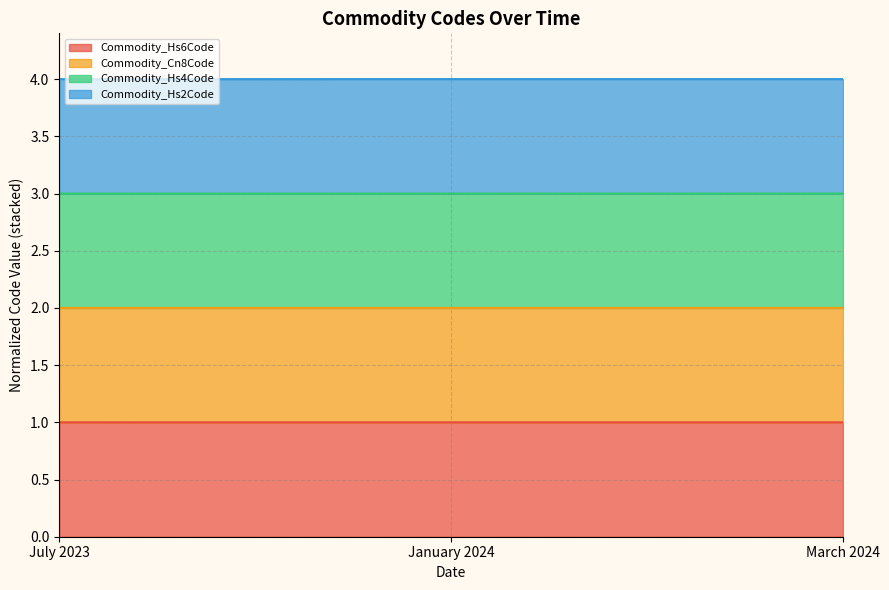

Is it true that Commodity_Cn8Code equals 2.0 at March 2024?

True